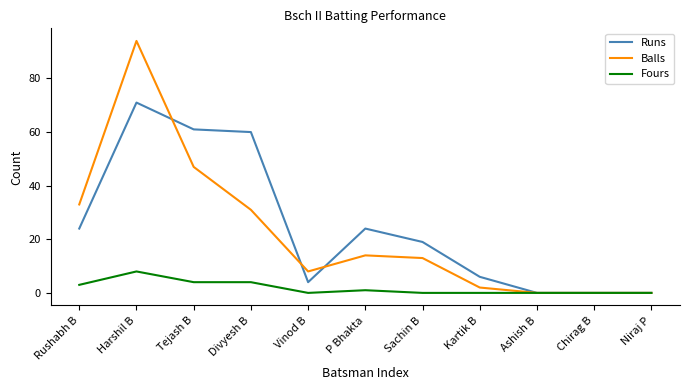

What is the highest value of the Balls series?

94